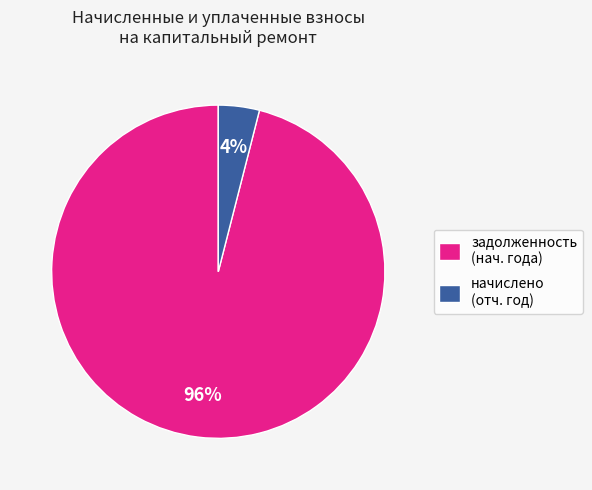

True or false: задолженность accounts for 87% of the total.

False